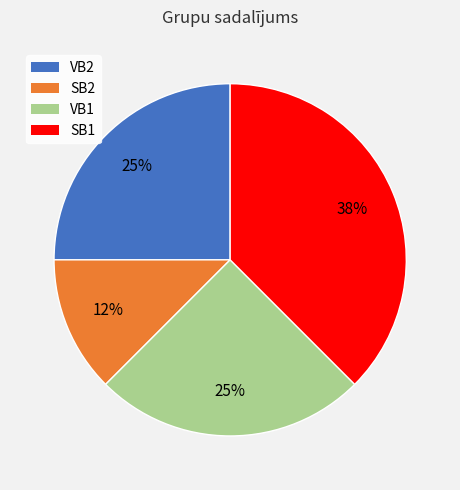

True or false: VB2 accounts for 37% of the total.

False